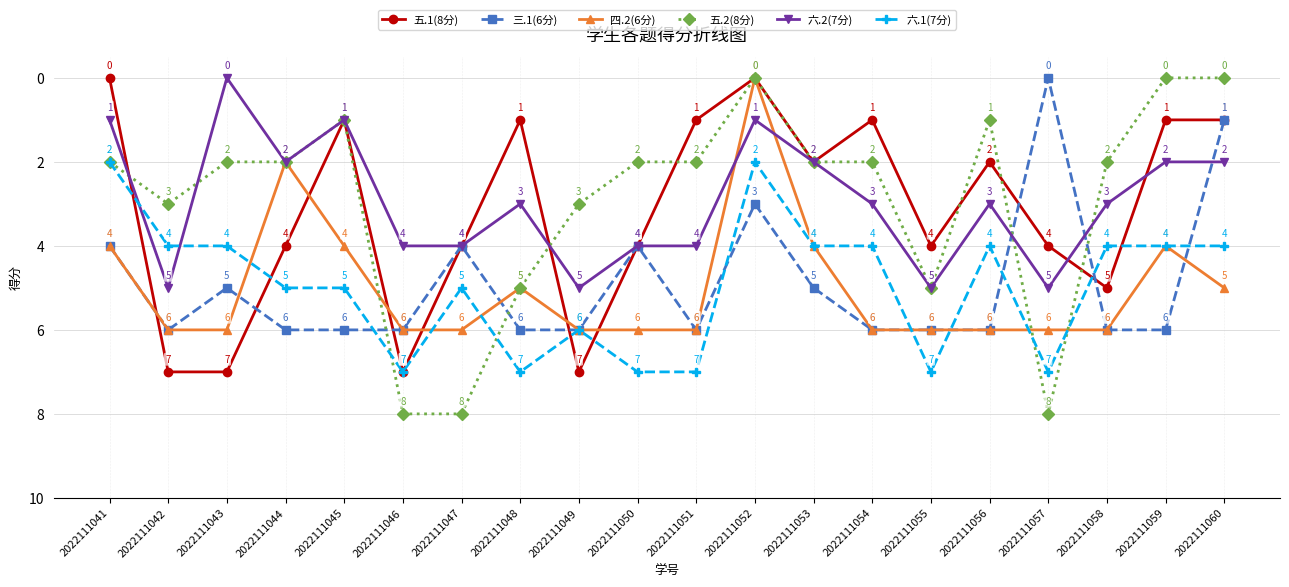

Reading right to left, list all the values displayed in this chart.

五.1(8分): 2022111060=1	2022111059=1	2022111058=5	2022111057=4	2022111056=2	2022111055=4	2022111054=1	2022111053=2	2022111052=0	2022111051=1	2022111050=4	2022111049=7	2022111048=1	2022111047=4	2022111046=7	2022111045=1	2022111044=4	2022111043=7	2022111042=7	2022111041=0
三.1(6分): 2022111060=1	2022111059=6	2022111058=6	2022111057=0	2022111056=6	2022111055=6	2022111054=6	2022111053=5	2022111052=3	2022111051=6	2022111050=4	2022111049=6	2022111048=6	2022111047=4	2022111046=6	2022111045=6	2022111044=6	2022111043=5	2022111042=6	2022111041=4
四.2(6分): 2022111060=5	2022111059=4	2022111058=6	2022111057=6	2022111056=6	2022111055=6	2022111054=6	2022111053=4	2022111052=0	2022111051=6	2022111050=6	2022111049=6	2022111048=5	2022111047=6	2022111046=6	2022111045=4	2022111044=2	2022111043=6	2022111042=6	2022111041=4
五.2(8分): 2022111060=0	2022111059=0	2022111058=2	2022111057=8	2022111056=1	2022111055=5	2022111054=2	2022111053=2	2022111052=0	2022111051=2	2022111050=2	2022111049=3	2022111048=5	2022111047=8	2022111046=8	2022111045=1	2022111044=2	2022111043=2	2022111042=3	2022111041=2
六.2(7分): 2022111060=2	2022111059=2	2022111058=3	2022111057=5	2022111056=3	2022111055=5	2022111054=3	2022111053=2	2022111052=1	2022111051=4	2022111050=4	2022111049=5	2022111048=3	2022111047=4	2022111046=4	2022111045=1	2022111044=2	2022111043=0	2022111042=5	2022111041=1
六.1(7分): 2022111060=4	2022111059=4	2022111058=4	2022111057=7	2022111056=4	2022111055=7	2022111054=4	2022111053=4	2022111052=2	2022111051=7	2022111050=7	2022111049=6	2022111048=7	2022111047=5	2022111046=7	2022111045=5	2022111044=5	2022111043=4	2022111042=4	2022111041=2